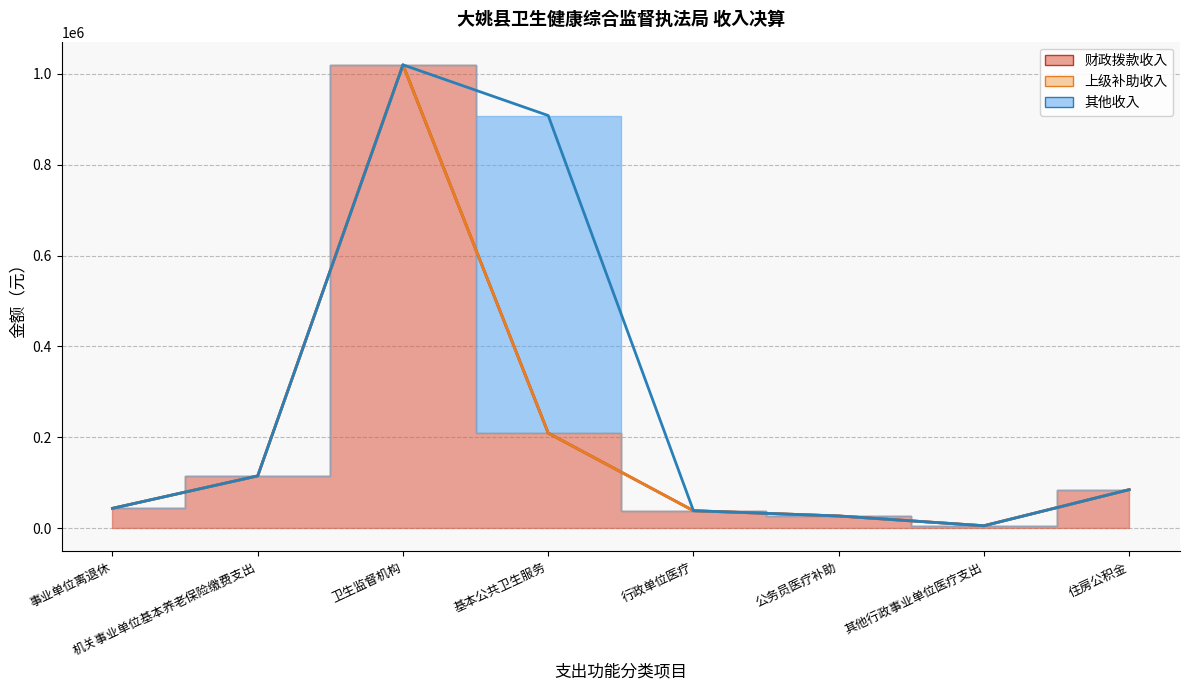

Between 行政单位医疗 and 住房公积金, which series saw the biggest shift?

财政拨款收入